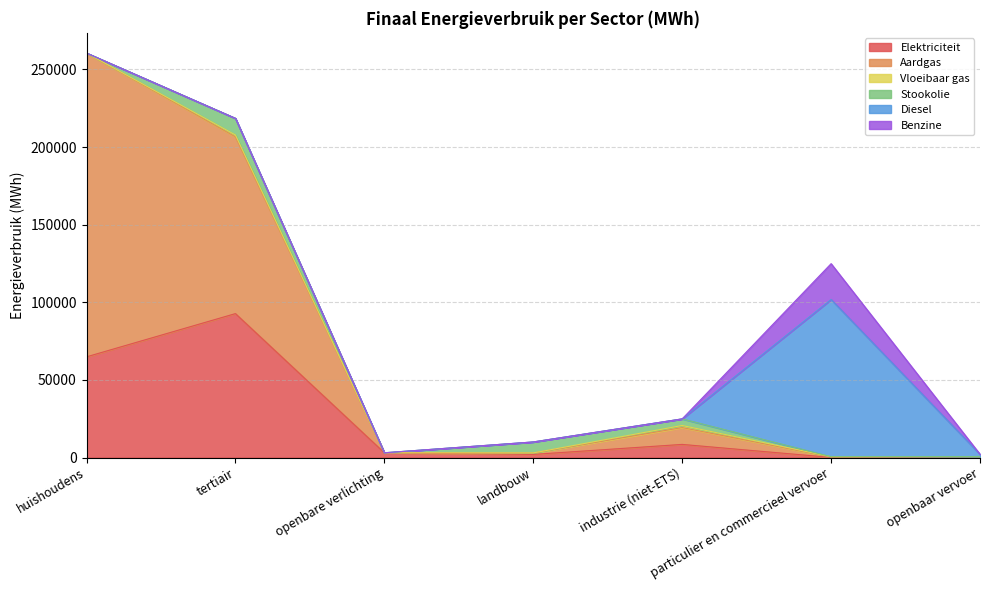

How many values in the Elektriciteit series exceed 3048?

4